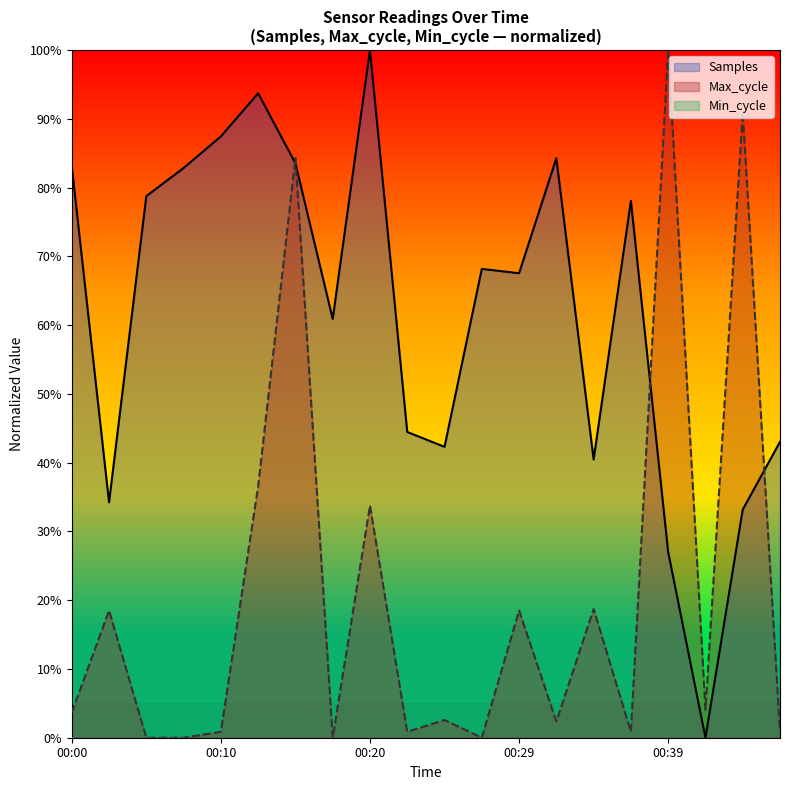

Is it true that Samples equals 0.8 at 00:15?

True